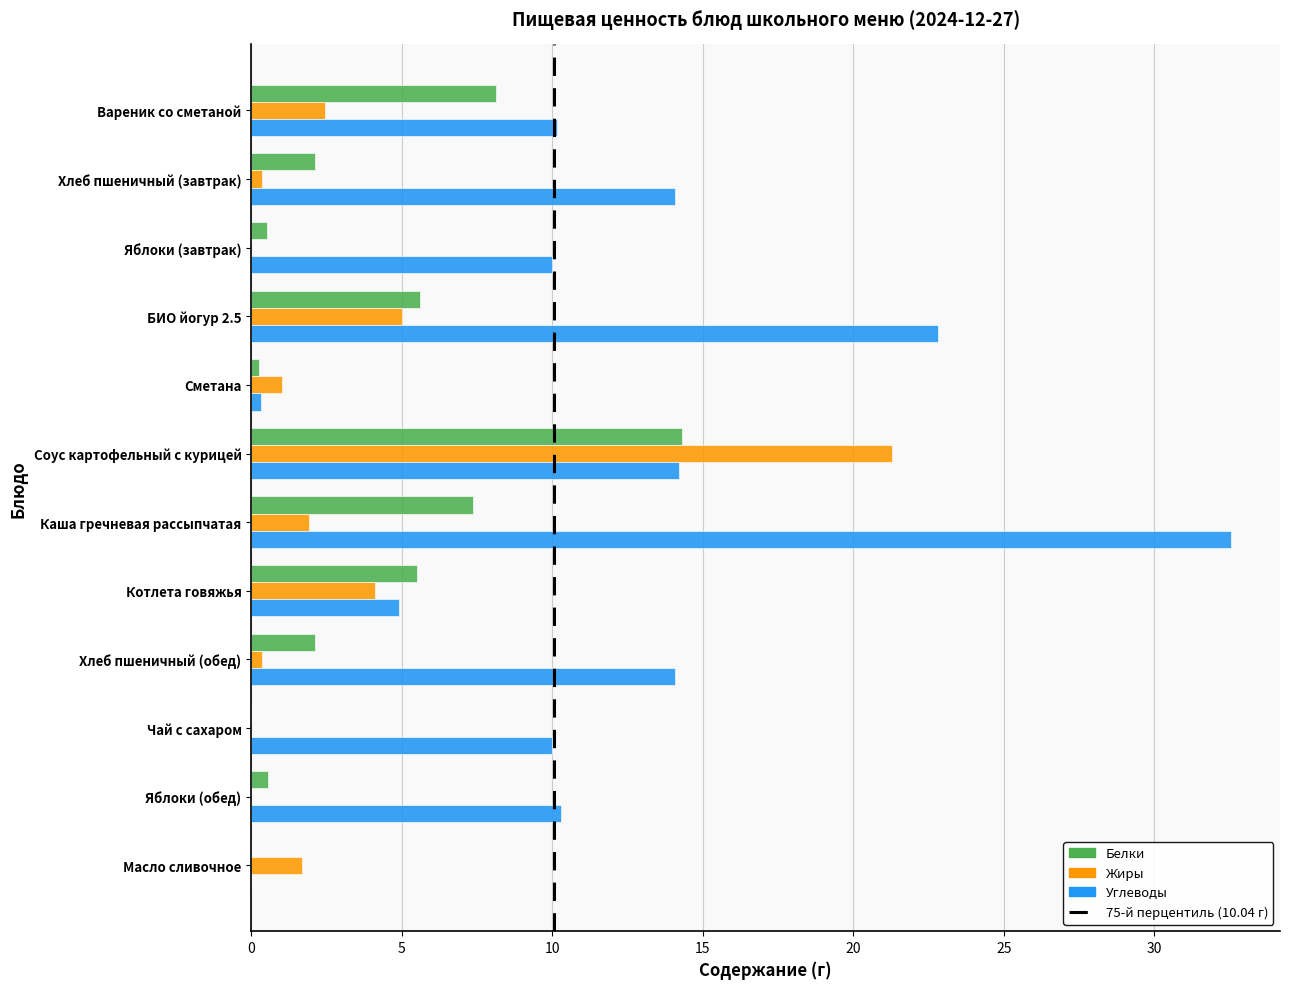

At which category is the sum across all series the highest?

Соус картофельный с курицей